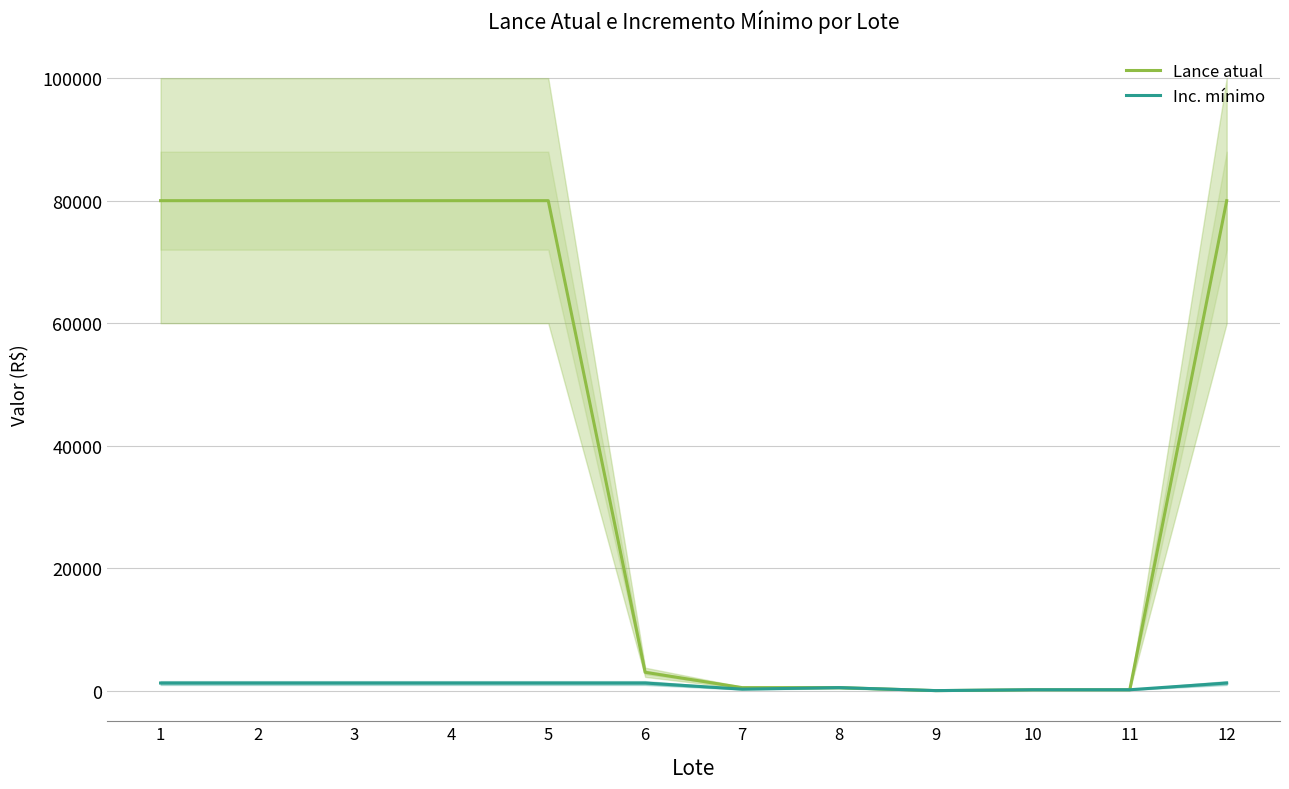

What value does the Inc. mínimo series have at 4?

1250